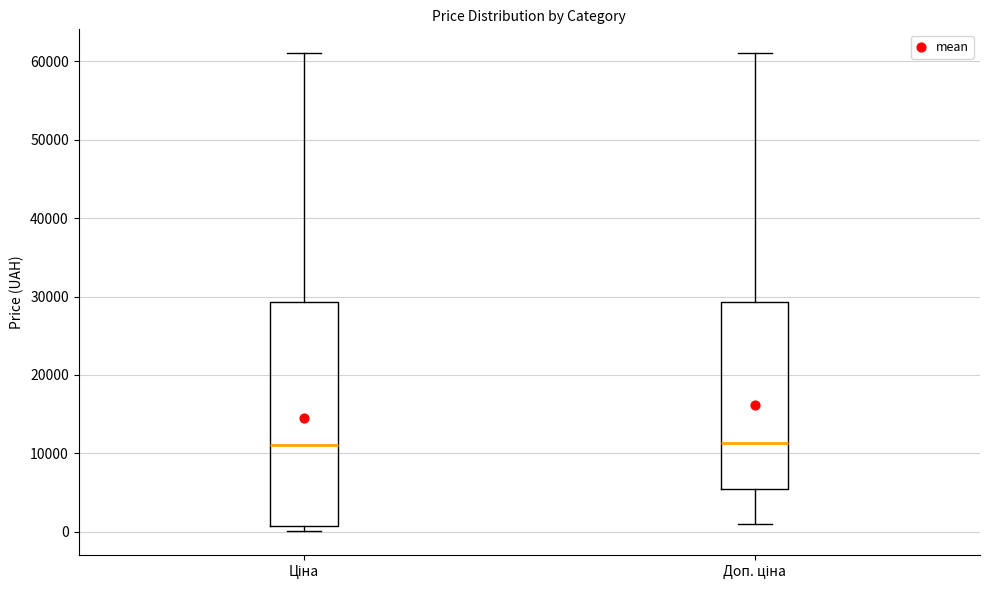

Reading left to right, read every box against the y-axis: the position of its median line, the range the box covers, and the ends of its whiskers. The values are not printed on the chart, so give them approximately, as read against the axis.

Ціна: median 11000, box 1000 to 29000, whiskers 0 to 61000
Доп. ціна: median 11000, box 5000 to 29000, whiskers 1000 to 61000